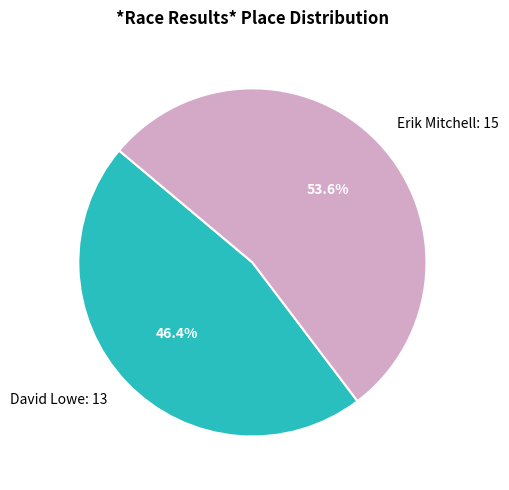

What is the smallest slice in the pie chart?

David Lowe: 13